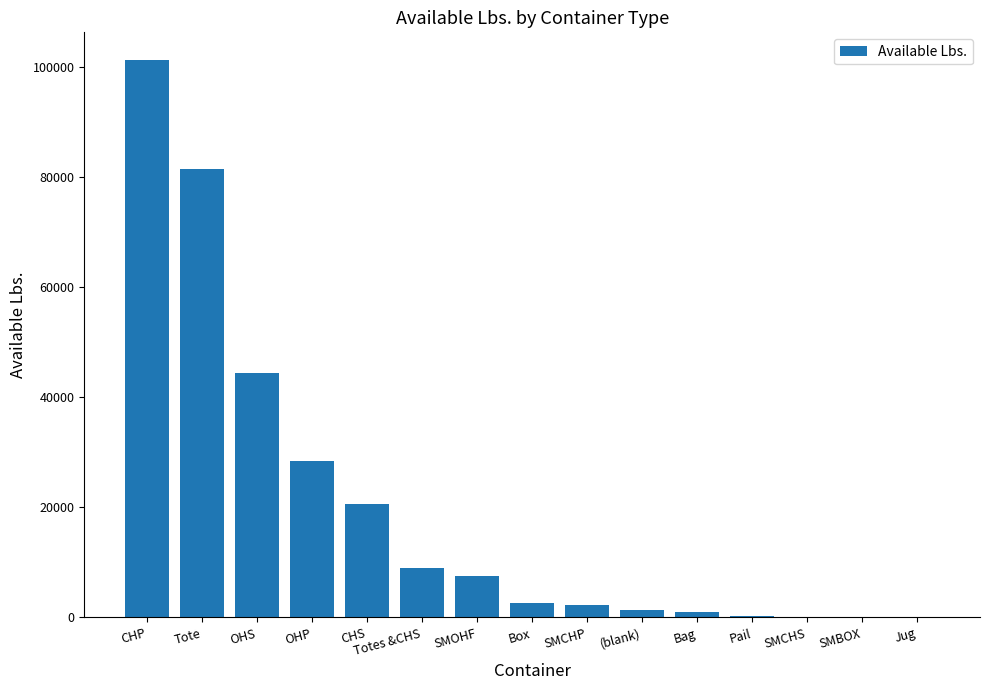

Where is the data nearest to the value 50580?

OHS